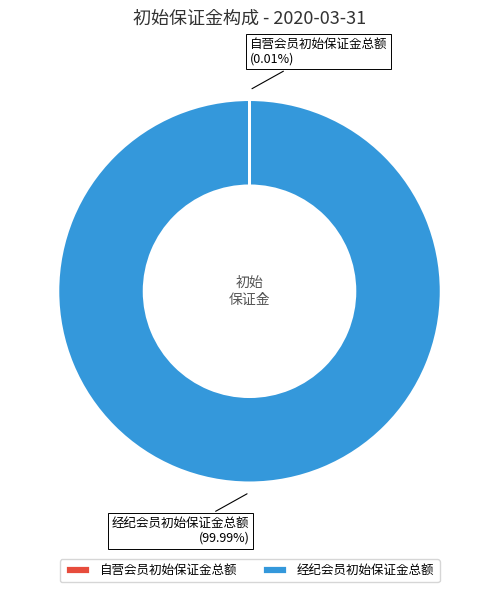

What is the largest slice in the pie chart?

经纪会员初始保证金总额